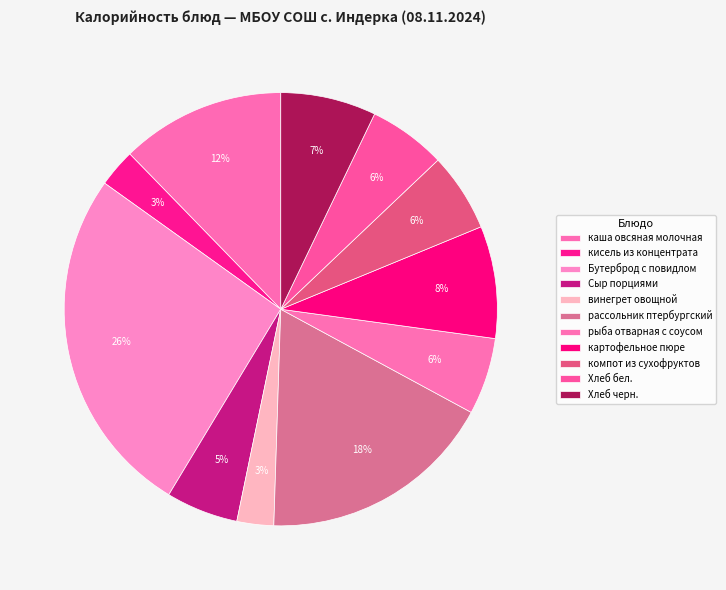

What is the smallest slice in the pie chart?

винегрет овощной